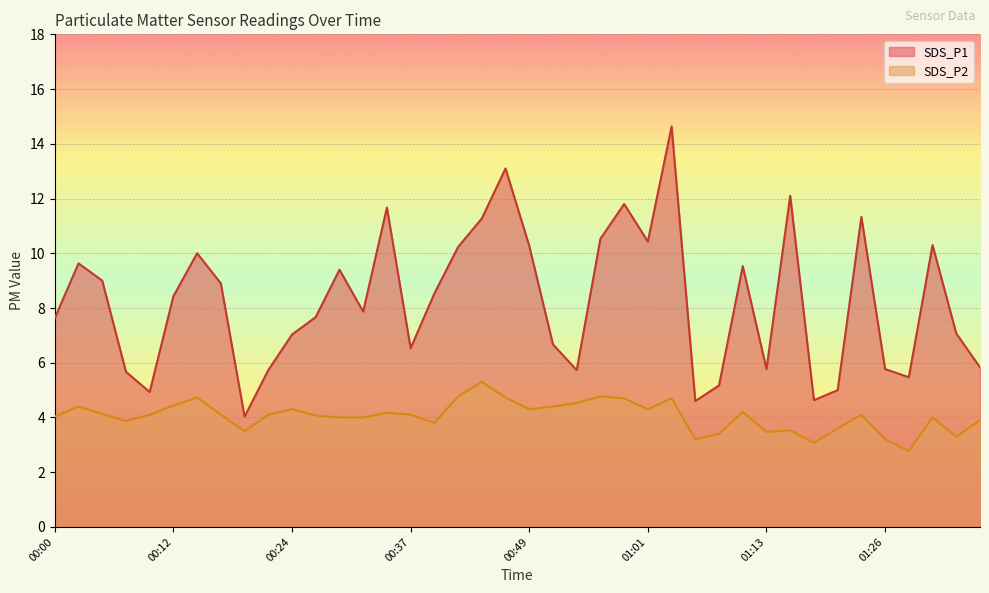

What is the difference between the maximum and minimum values in the SDS_P1 series?

10.6